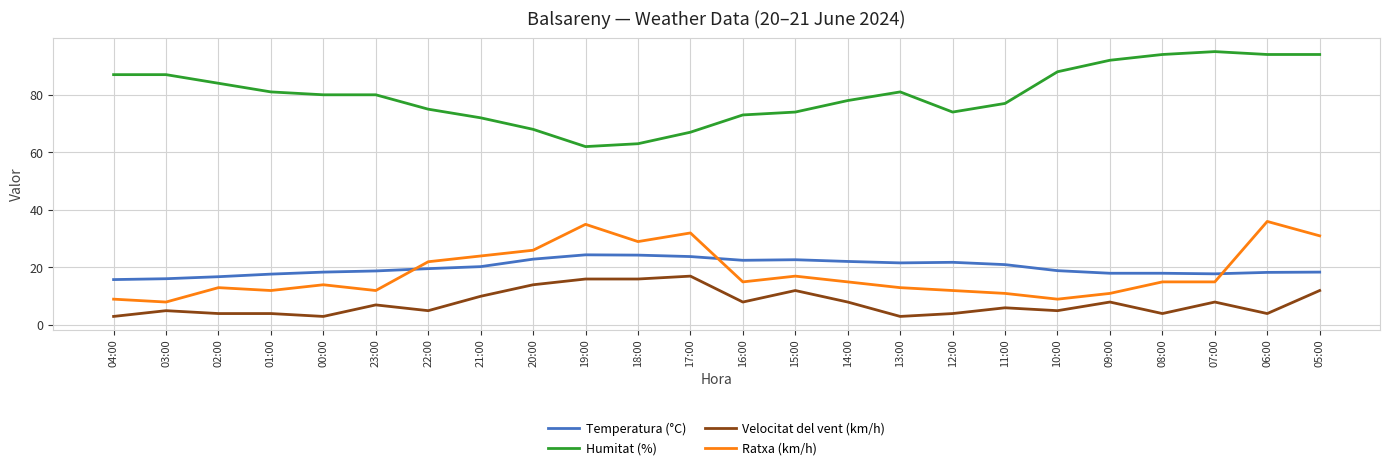

What is the difference between the maximum and minimum values in the Ratxa (km/h) series?

28.0